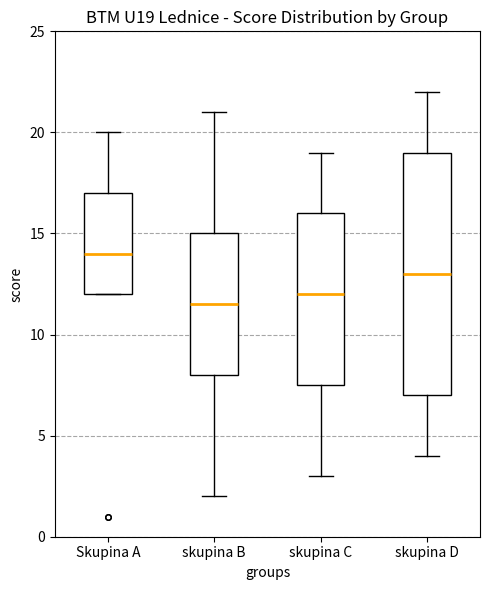

Where does the lower whisker of the box for skupina D end on the y-axis? The values are not printed on the chart, so give them approximately, as read against the axis.

4.0